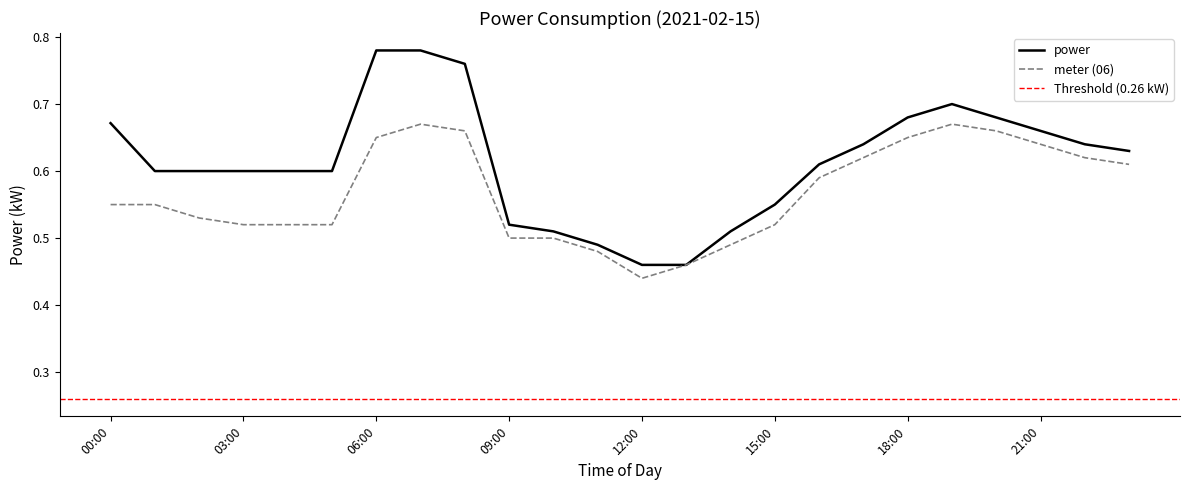

How many interior local peaks (higher than both neighbors) does the data have?

1